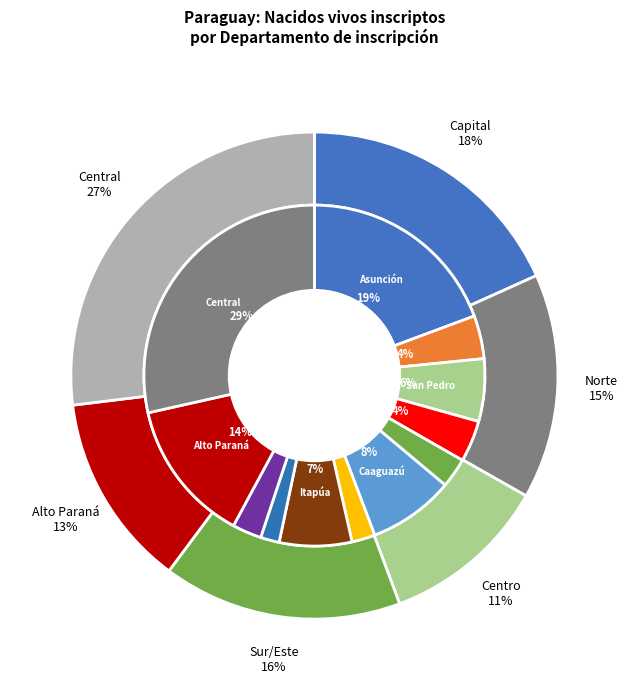

To the nearest percent, what portion does San Pedro represent?

6%